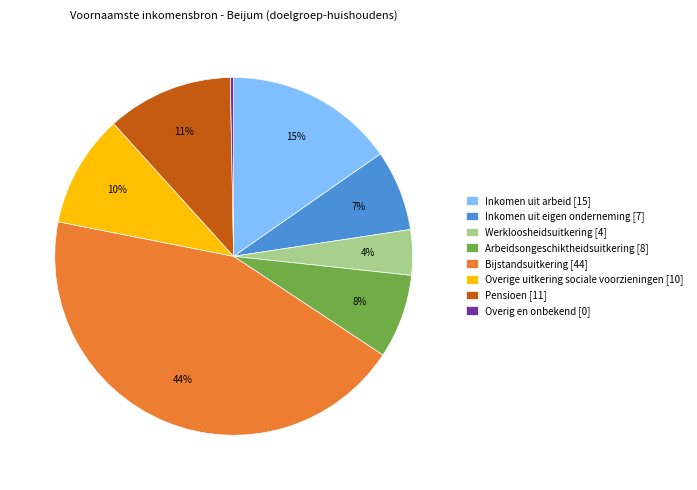

Combined, do Overige uitkering sociale voorzieningen [10] and Bijstandsuitkering [44] account for over 50%?

Yes